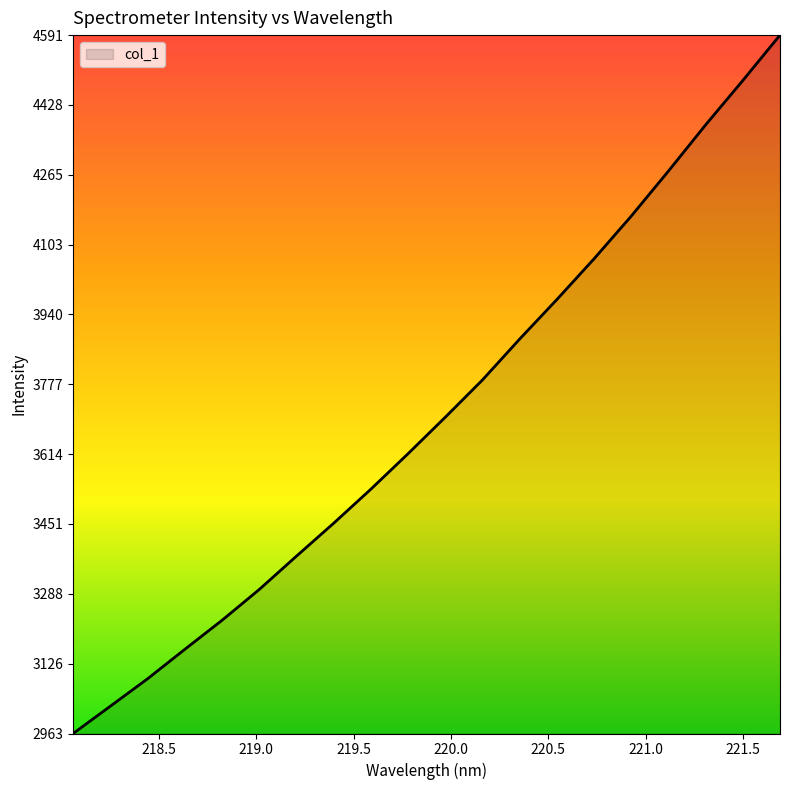

What is the difference between the maximum and minimum values?

1628.1